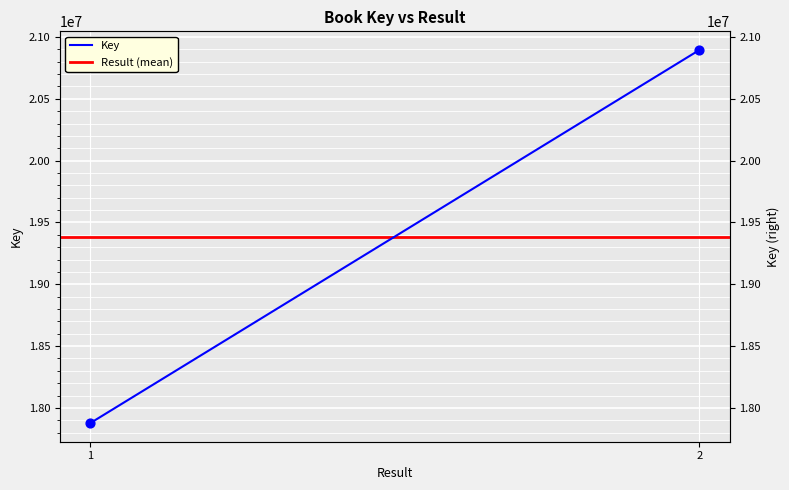

Which series reaches the maximum Y coordinate?

Key